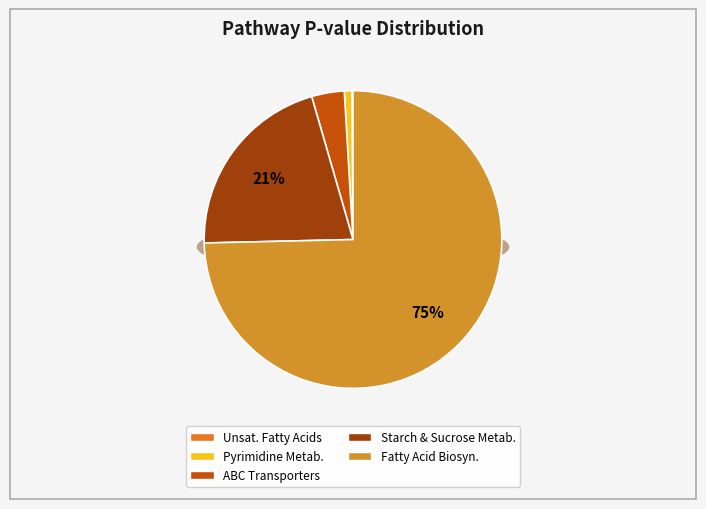

Rank the categories by value from highest to lowest.

Fatty acid biosynthesis, Starch and sucrose metabolism, ABC transporters, Pyrimidine metabolism, Biosynthesis of unsaturated fatty acids